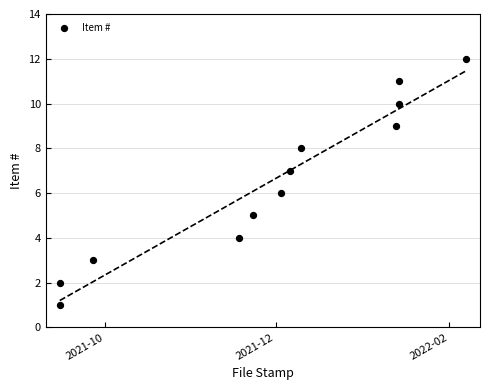

What is the average X value?

18960